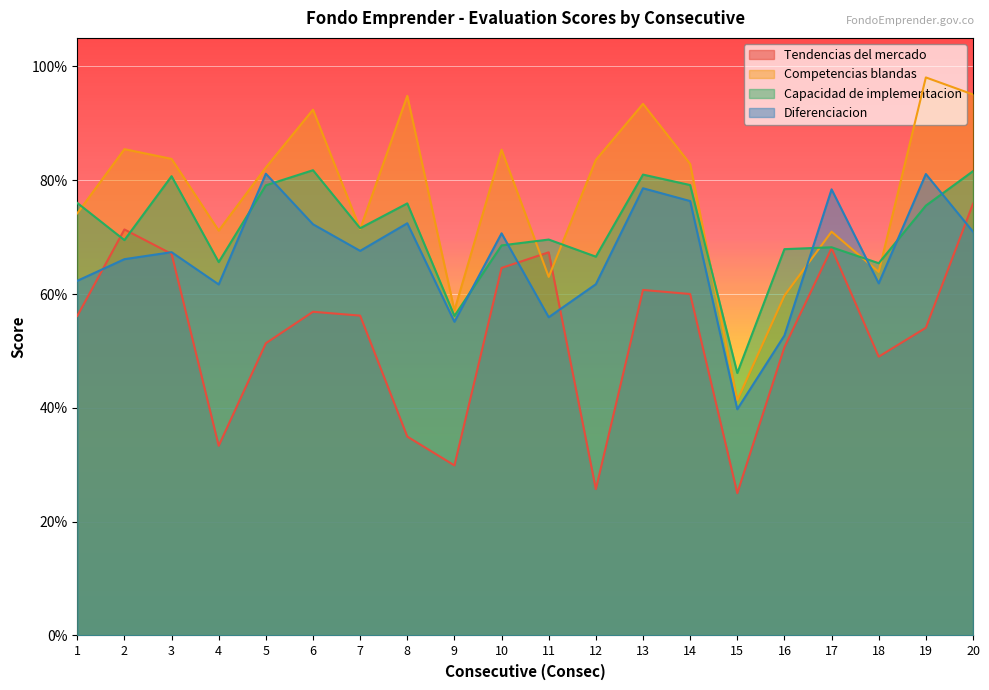

Count the number of data series in this chart.

4